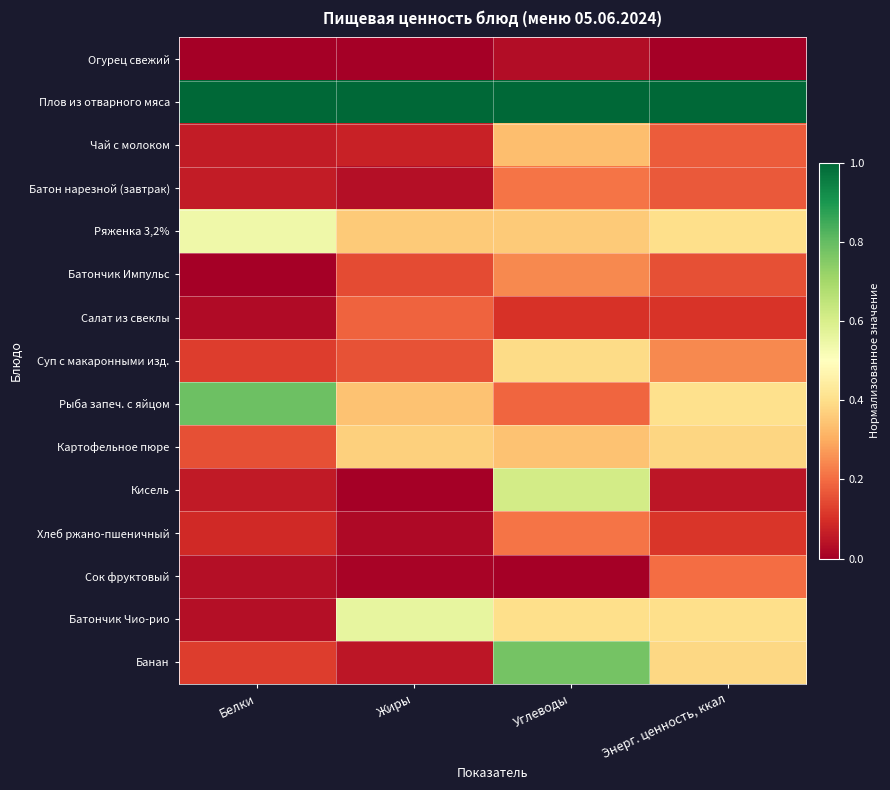

List the series in order of their peak value, lowest first.

Огурец свежий, Салат из свеклы, Сок фруктовый, Хлеб ржано-пшеничный, Батон нарезной (завтрак), Батончик Импульс, Чай с молоком, Картофельное пюре, Суп с макаронными изд., Ряженка 3,2%, Батончик Чио-рио, Кисель, Банан, Рыба запеч. с яйцом, Плов из отварного мяса